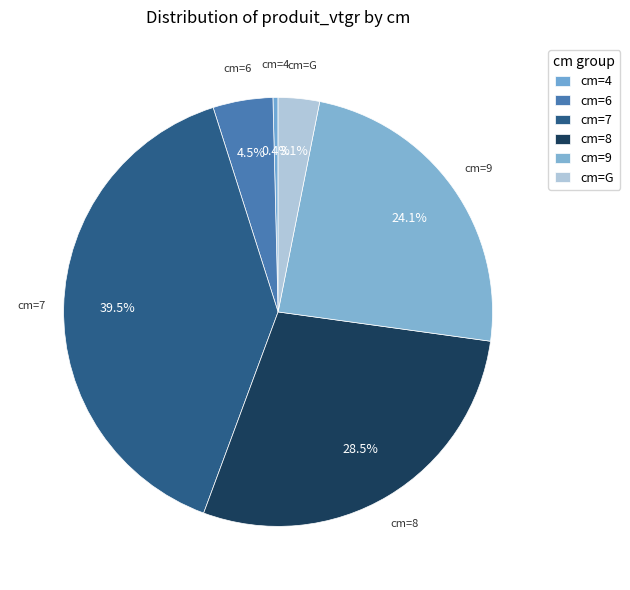

Count the number of slices in the pie.

6